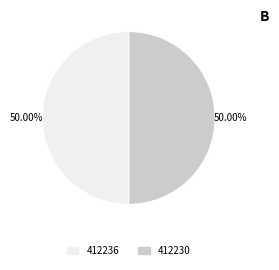

To the nearest percent, what percentage of the pie is 412230?

50%